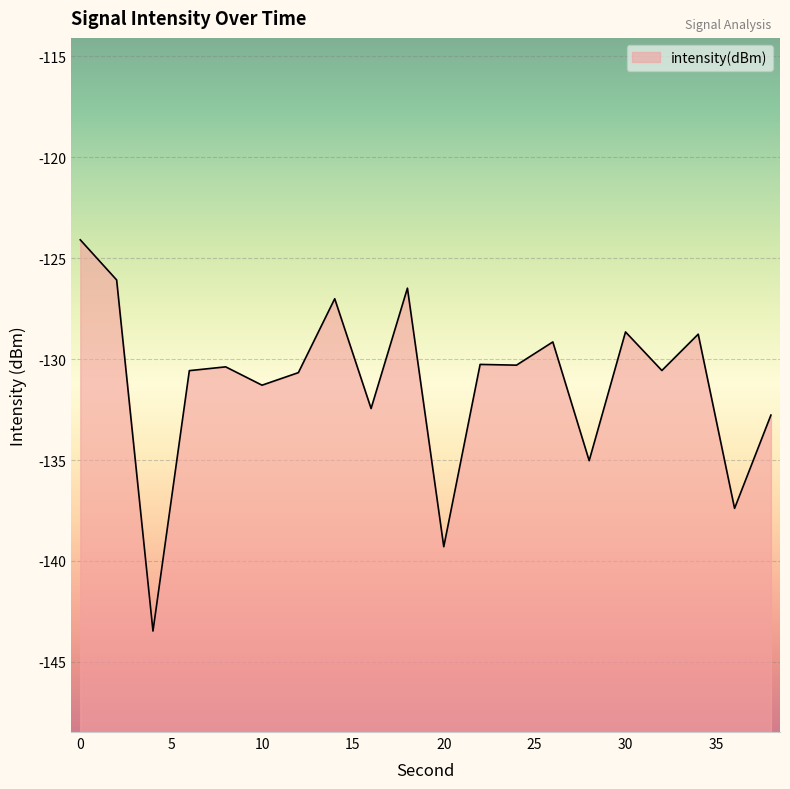

Rank the categories by value from highest to lowest.

0, 2, 18, 14, 30, 34, 26, 22, 24, 8, 32, 6, 12, 10, 16, 38, 28, 36, 20, 4